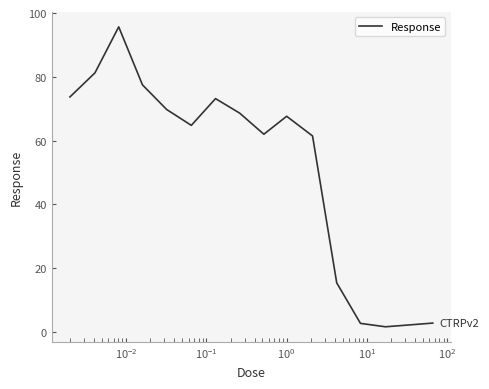

What is the difference between the maximum and minimum values?

94.0